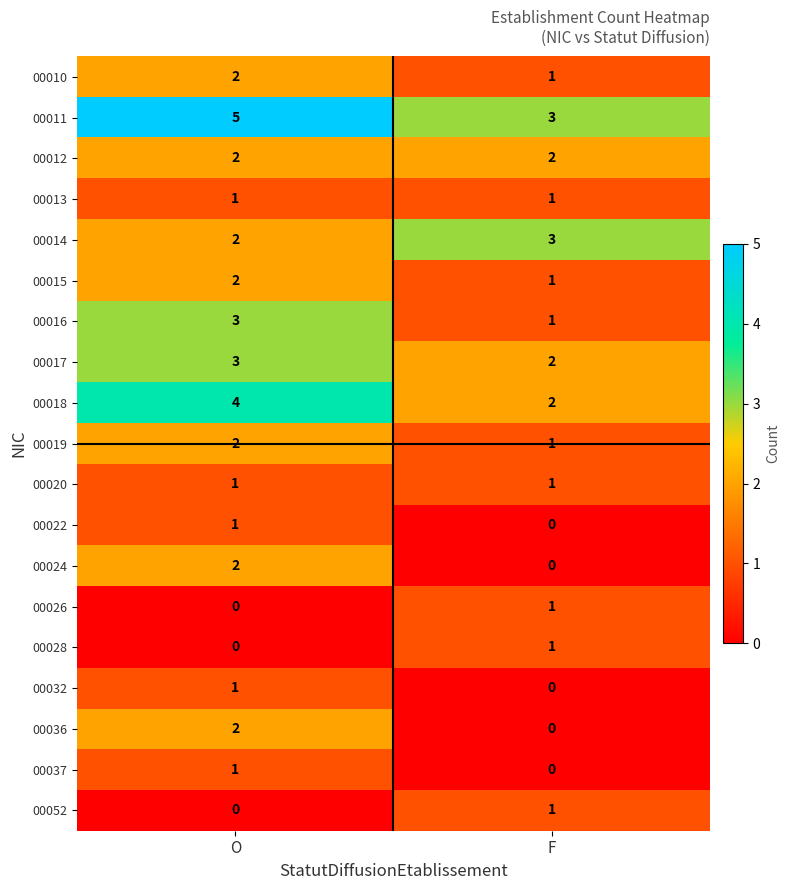

The value of 00017 at O is 3. True or false?

True